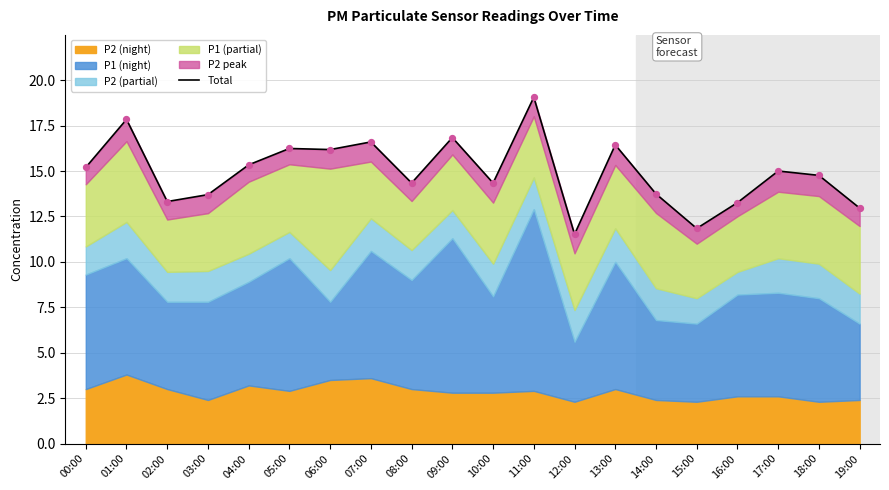

Which has a higher value, 10:00 or 05:00?

05:00